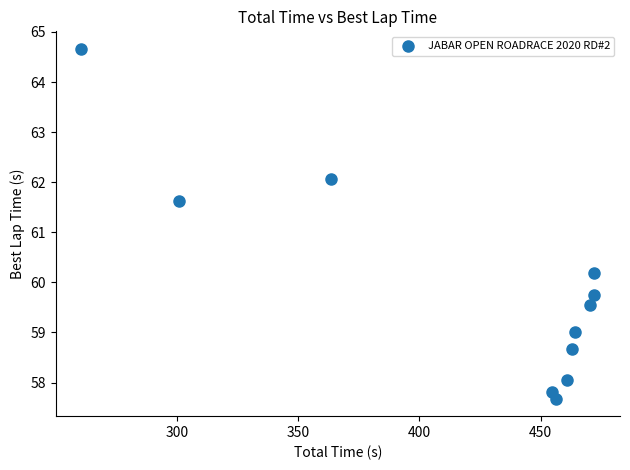

What is the range of X values (max minus min)?

211.5